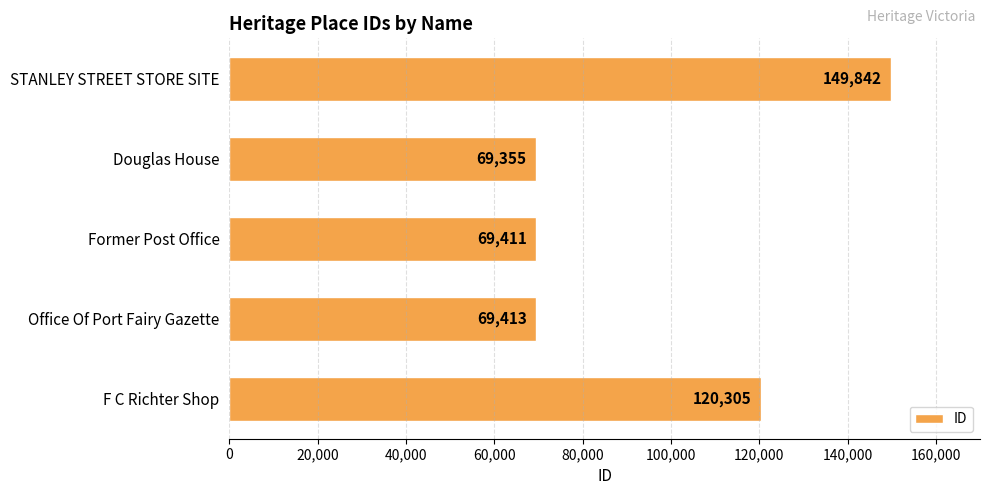

What is the minimum value shown in the chart?

69355